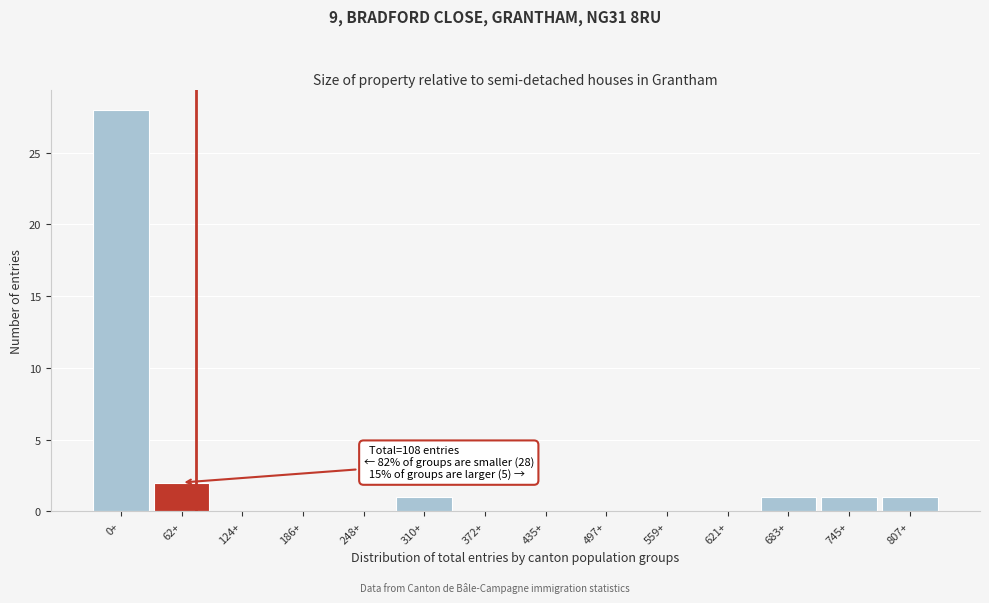

Reading right to left, list all the values displayed in this chart.

807+=1	745+=1	683+=1	621+=0	559+=0	497+=0	435+=0	372+=0	310+=1	248+=0	186+=0	124+=0	62+=2	0+=28